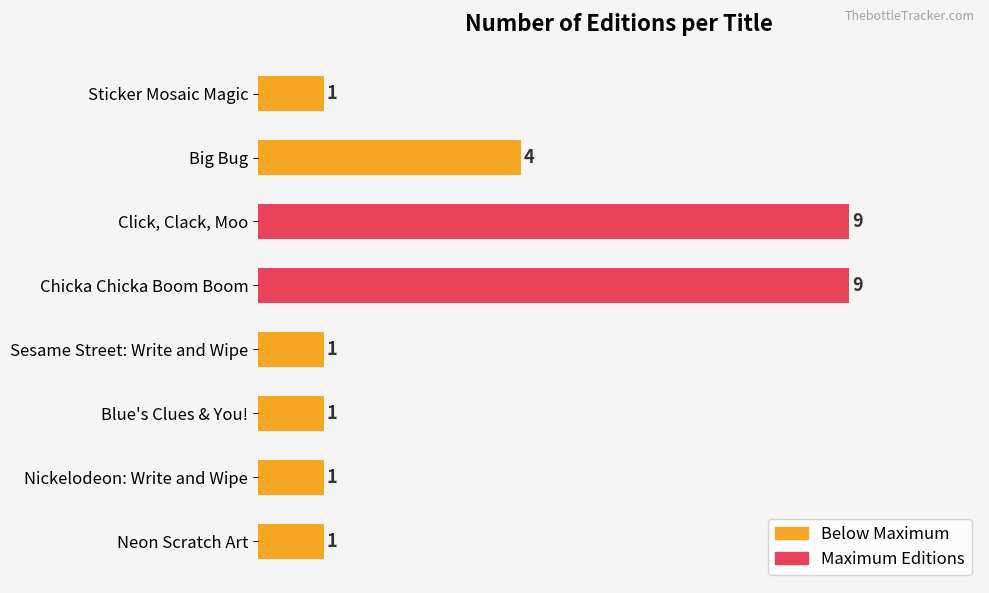

The chart shows a value of 1 at Blue's Clues & You!. True or false?

True